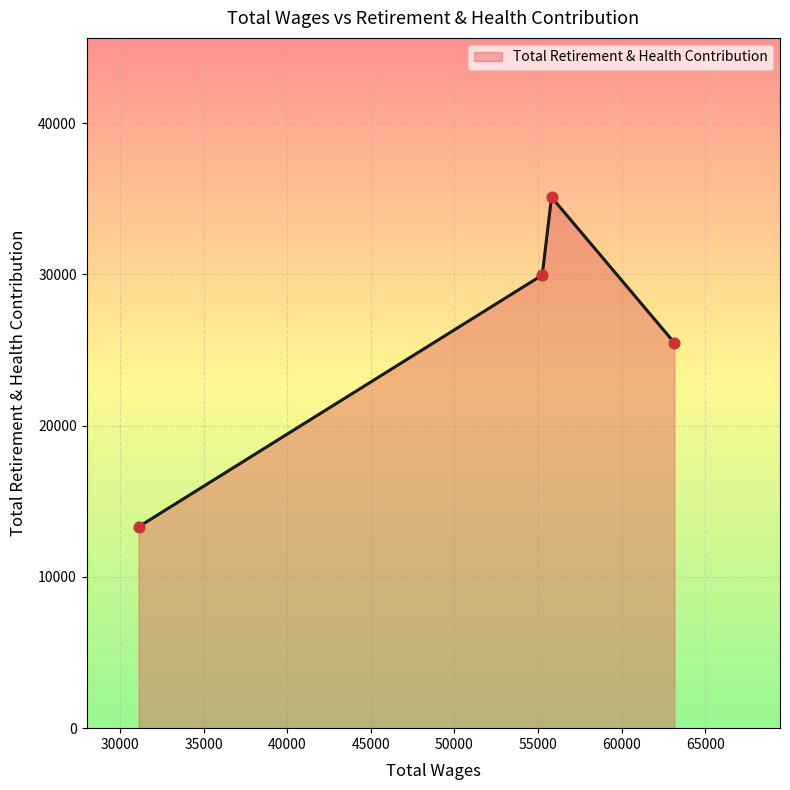

True or false: the data has more than 1 interior local peaks.

False